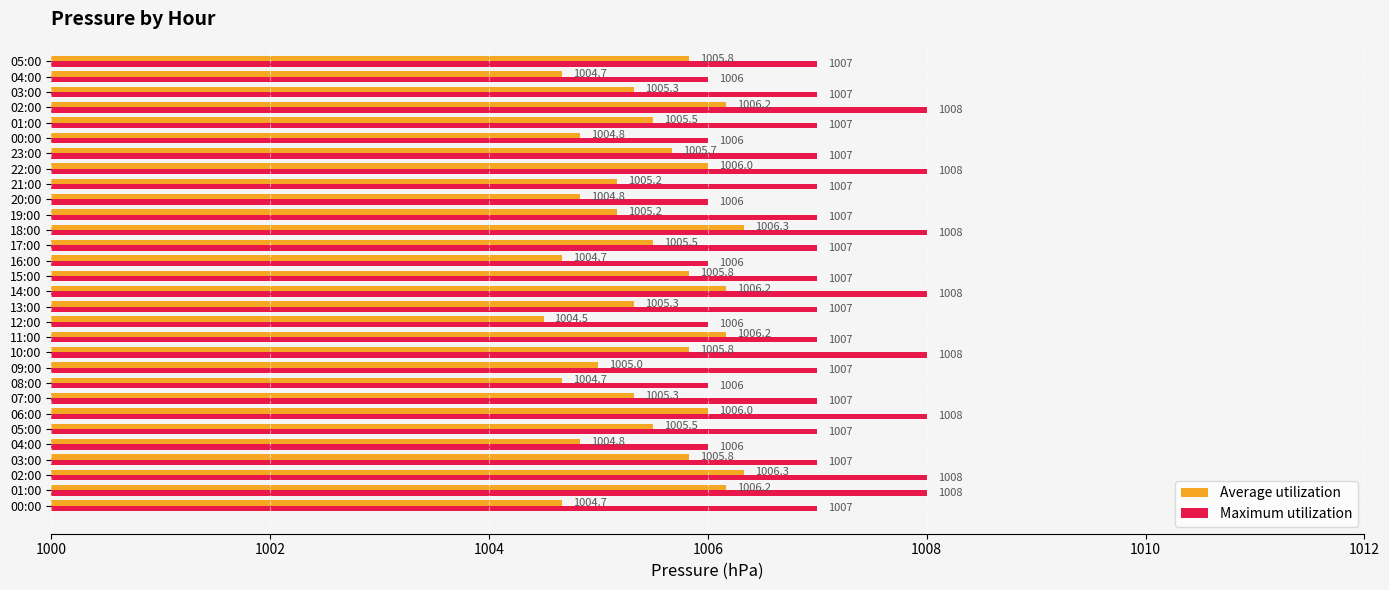

What are all the series names shown in the legend?

Average utilization, Maximum utilization